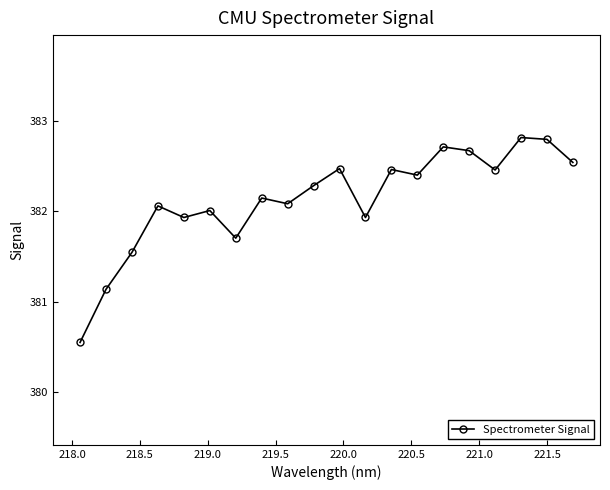

What is the maximum value shown in the chart?

382.8